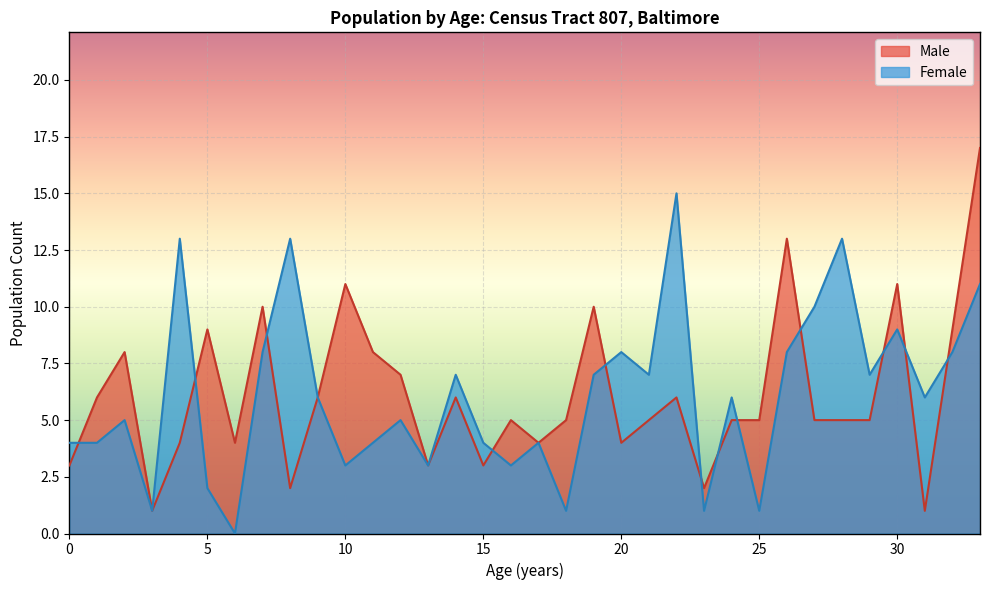

Which series has the largest total across all categories?

Male